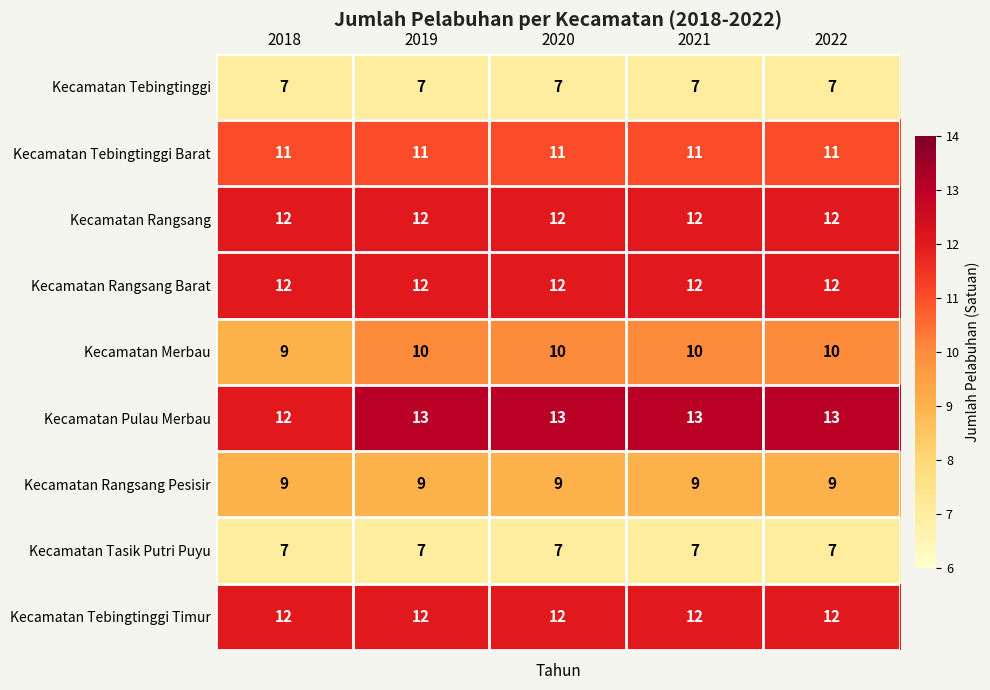

Is it true that Kecamatan Pulau Merbau equals 12 at 2018?

True